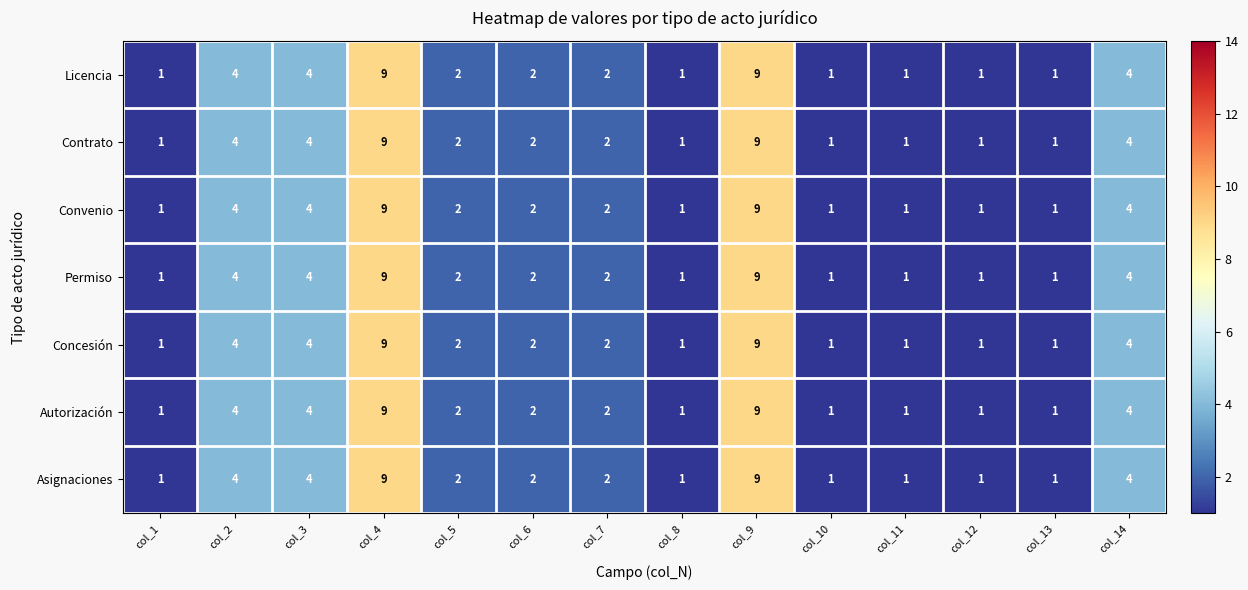

What is the difference between the maximum and minimum values in the Concesión series?

8